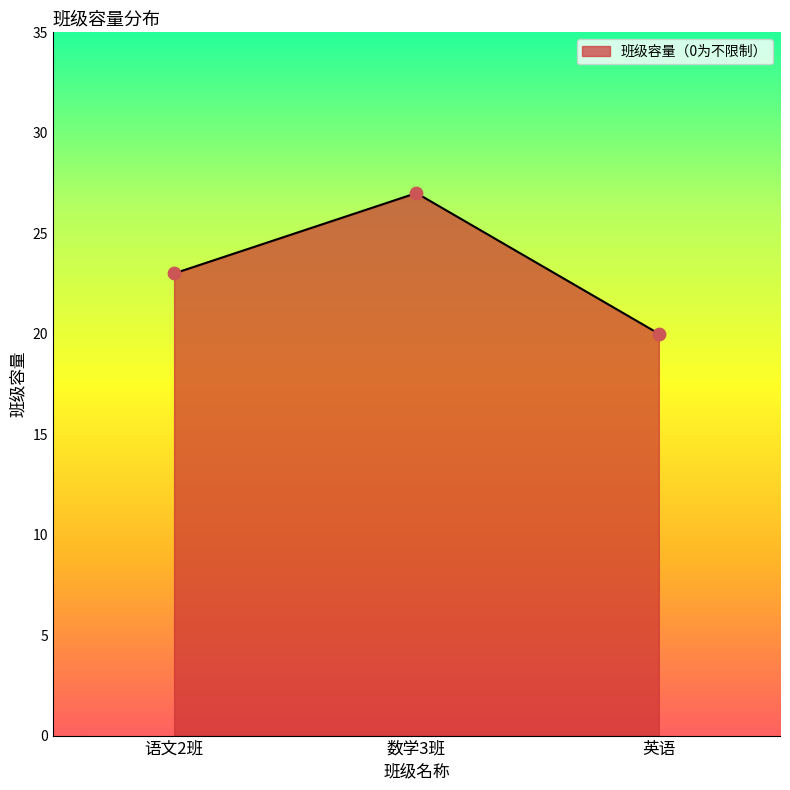

Which has a higher value, 英语 or 语文2班?

语文2班